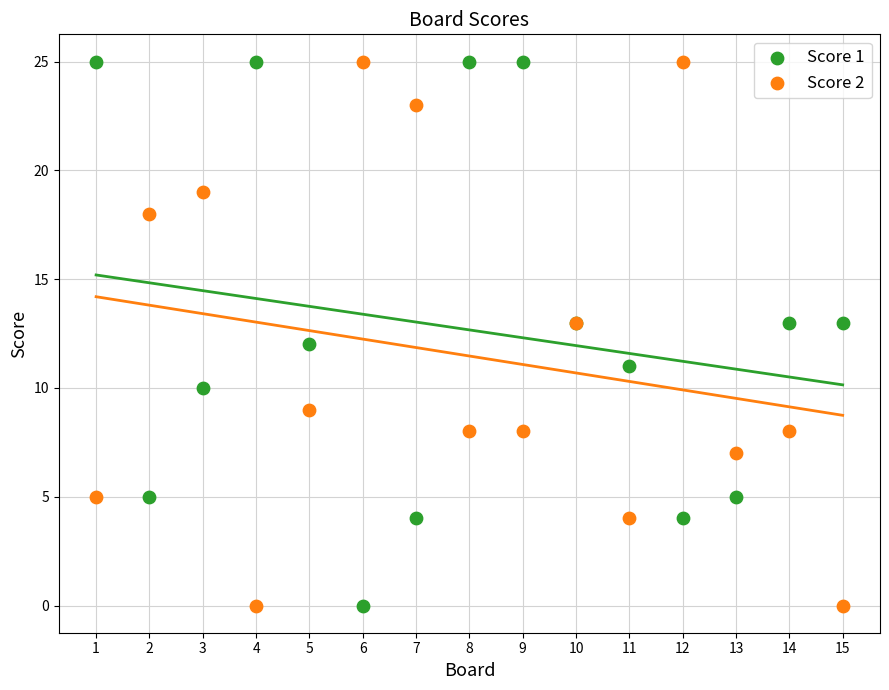

What are all the series names shown in the legend?

Score 1, Score 2